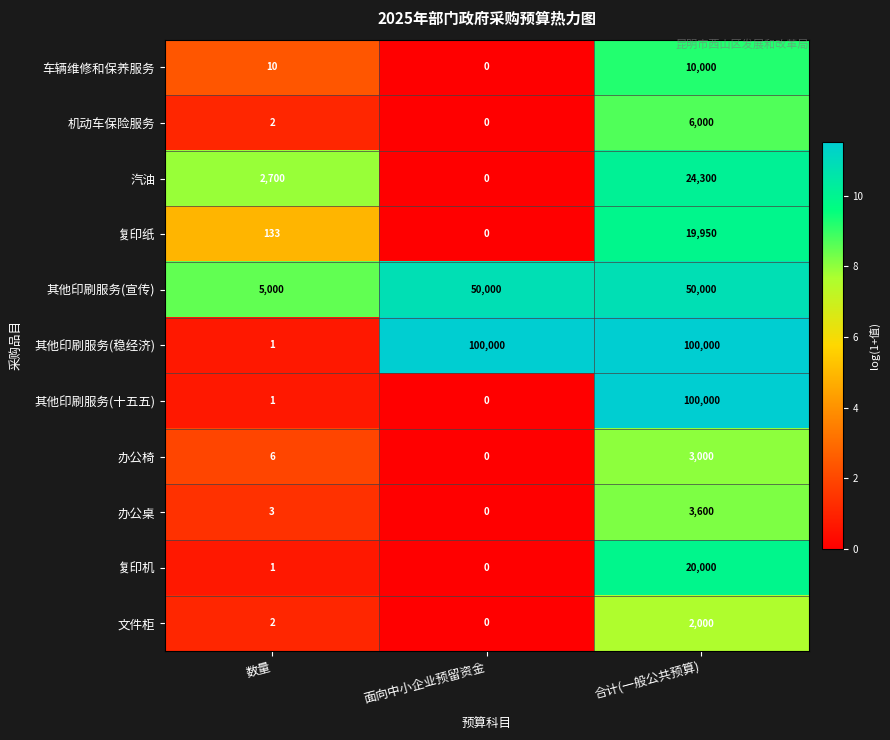

Read the 复印纸 value at 合计(一般公共预算), to the nearest 100.

20000